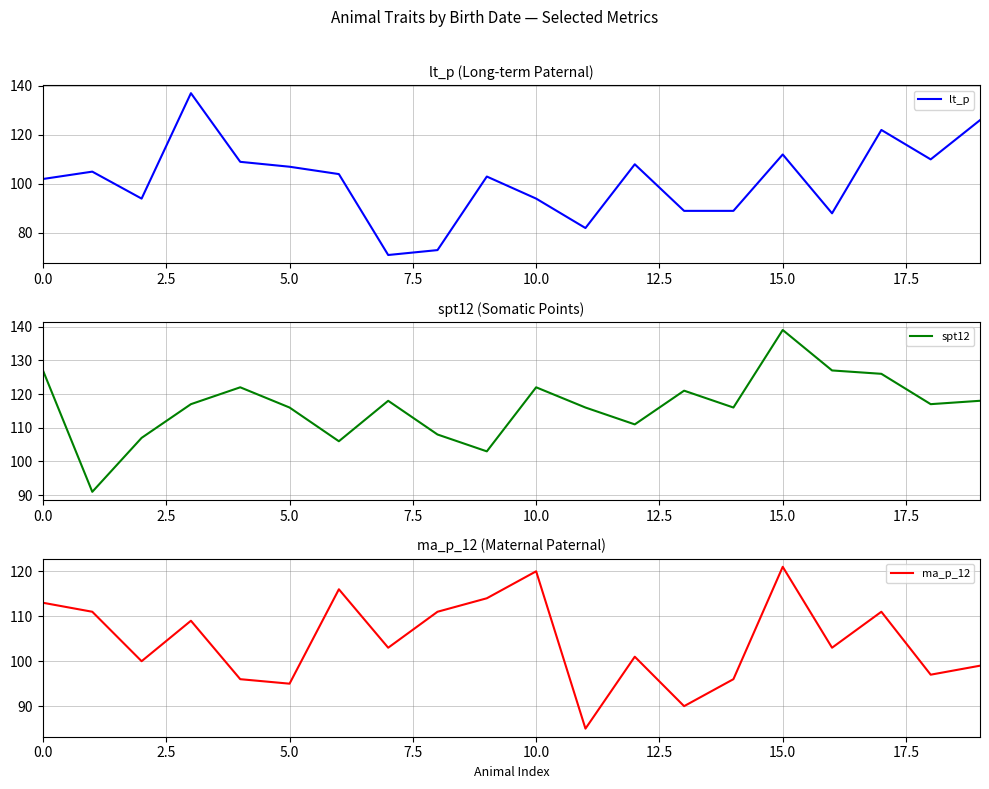

What is the label of the 5th point from the right?

15